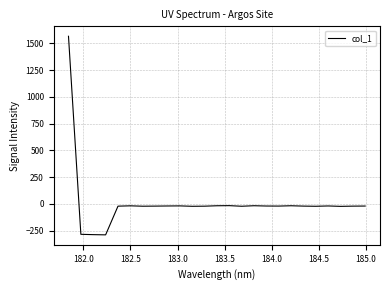

What is the smallest value displayed?

-289.4